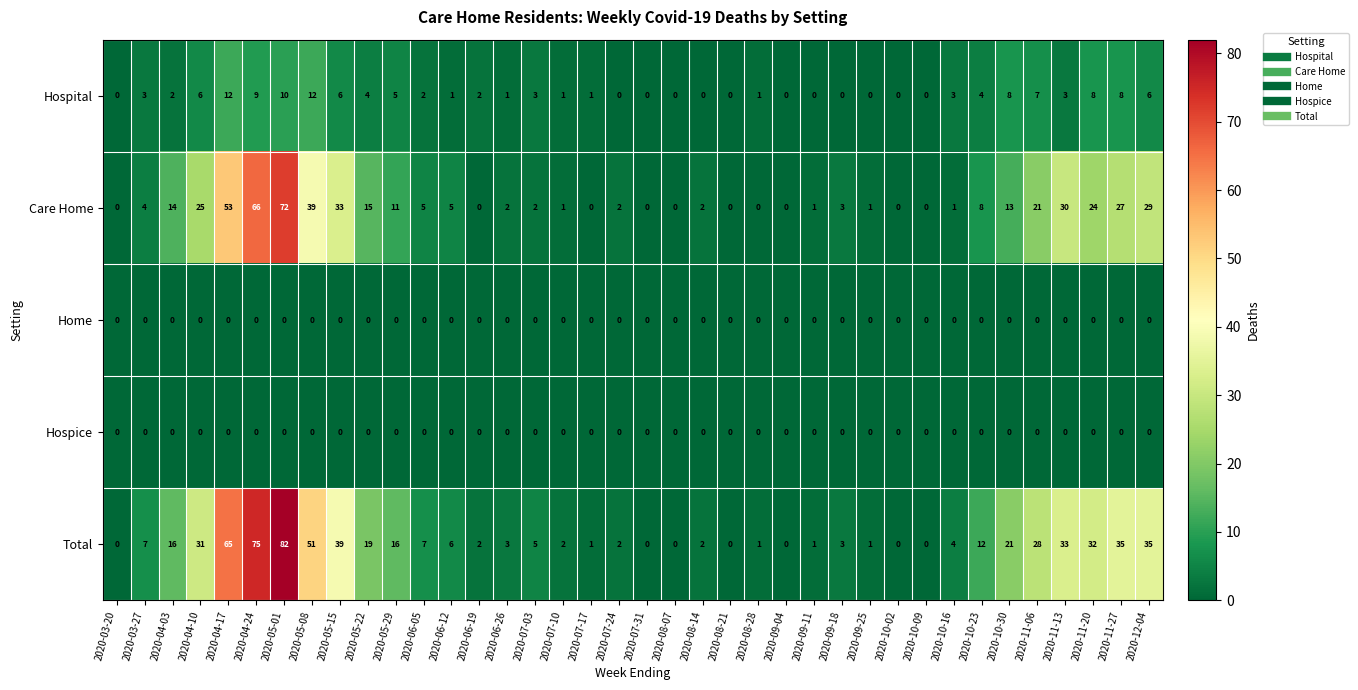

True or false: Hospital has a value of 11 at 2020-10-30.

False